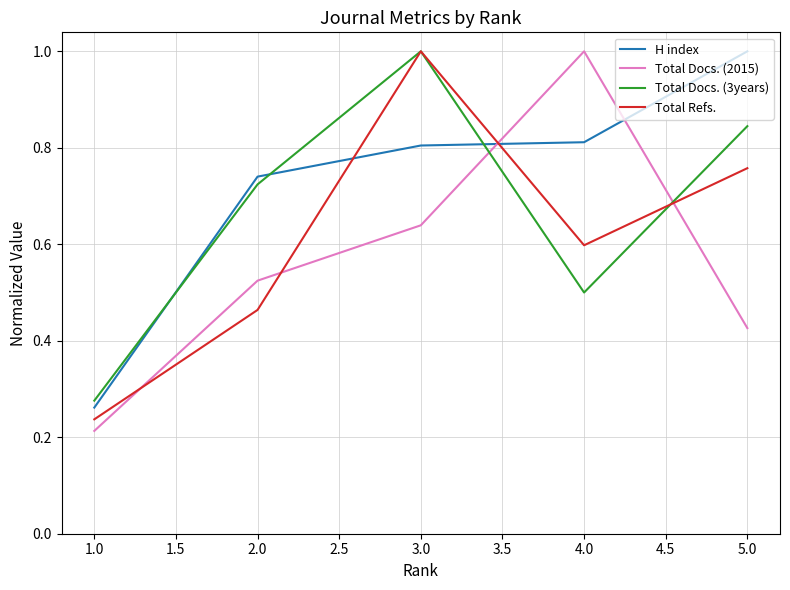

What position from the left is 2.0?

2